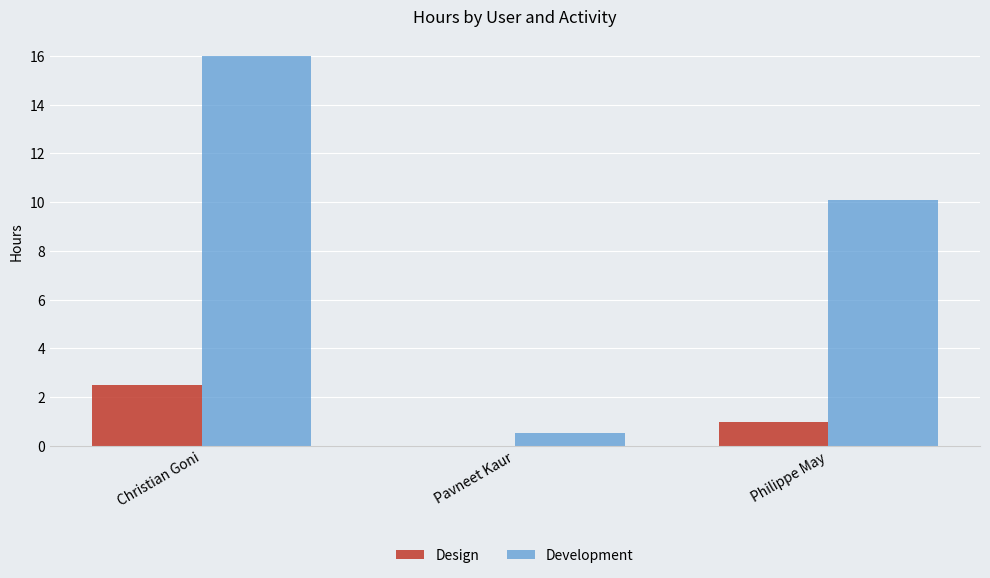

What is the average value of the Development series?

8.9